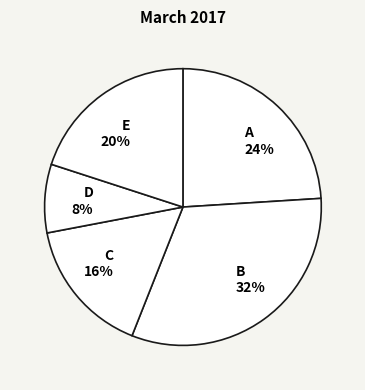

Is there a majority slice in this chart?

No